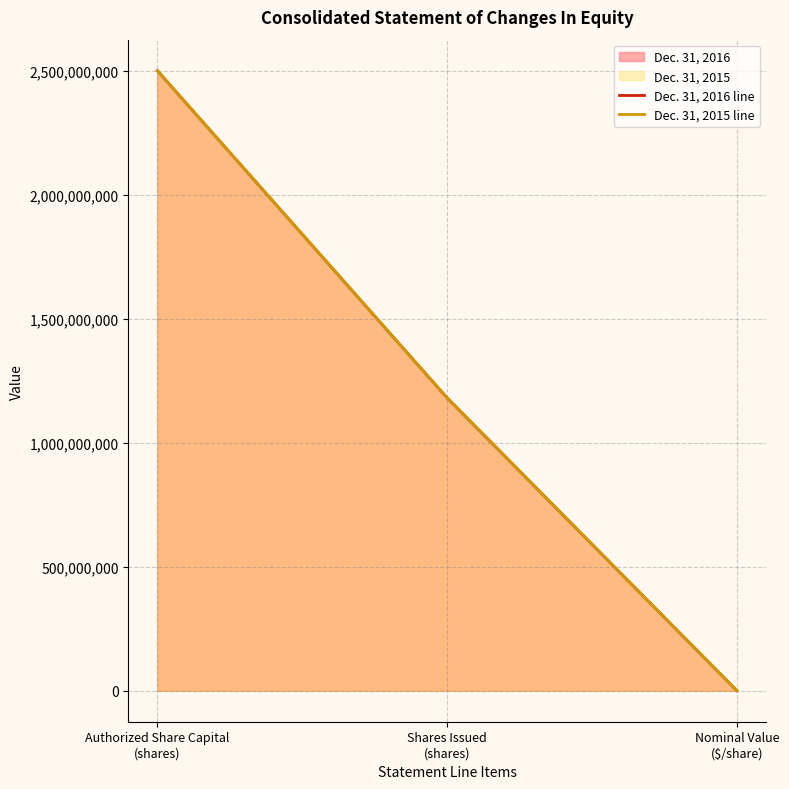

Reading right to left, extract all data points from this chart.

Dec. 31, 2016 line: 1	1180536830	2500000000
Dec. 31, 2015 line: 1	1180536830	2500000000